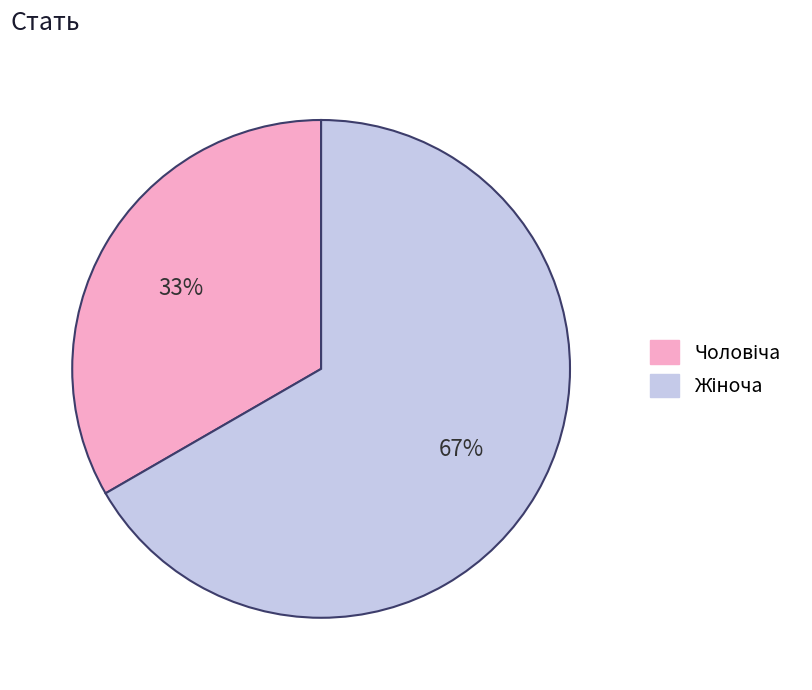

How many segments does this pie chart have?

2